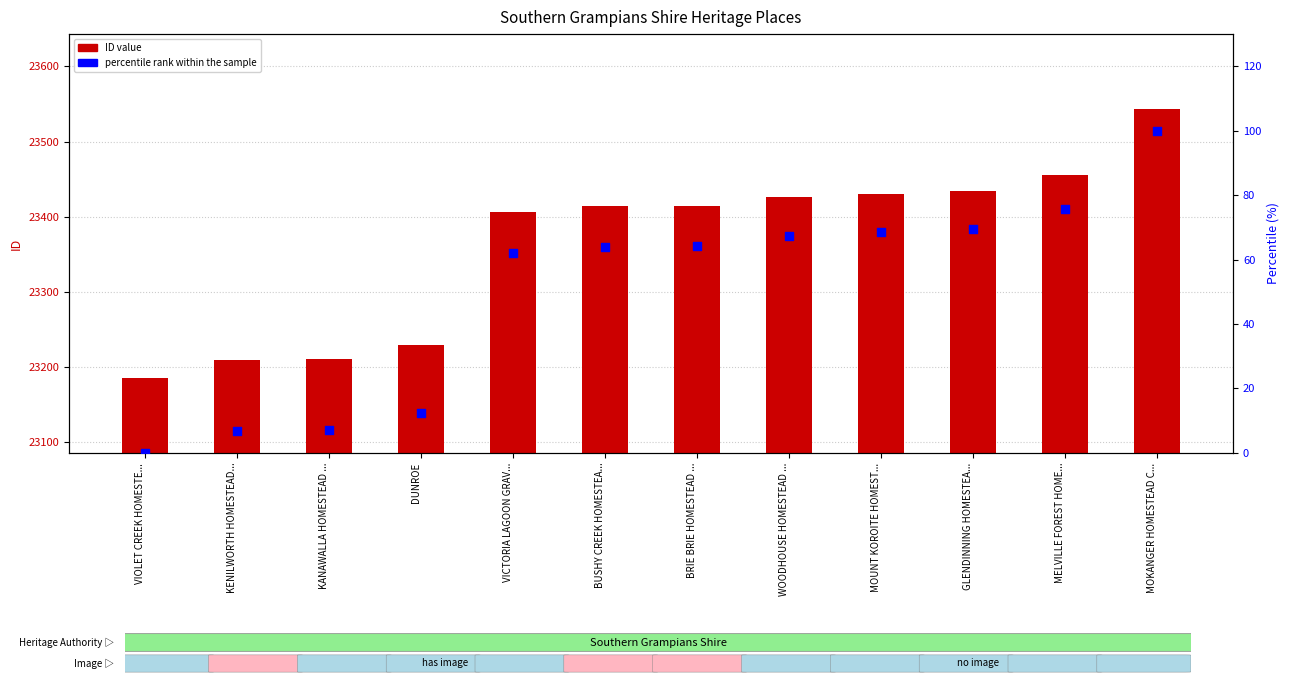

At which category is the sum across all series the highest?

MOKANGER HOMESTEAD C...